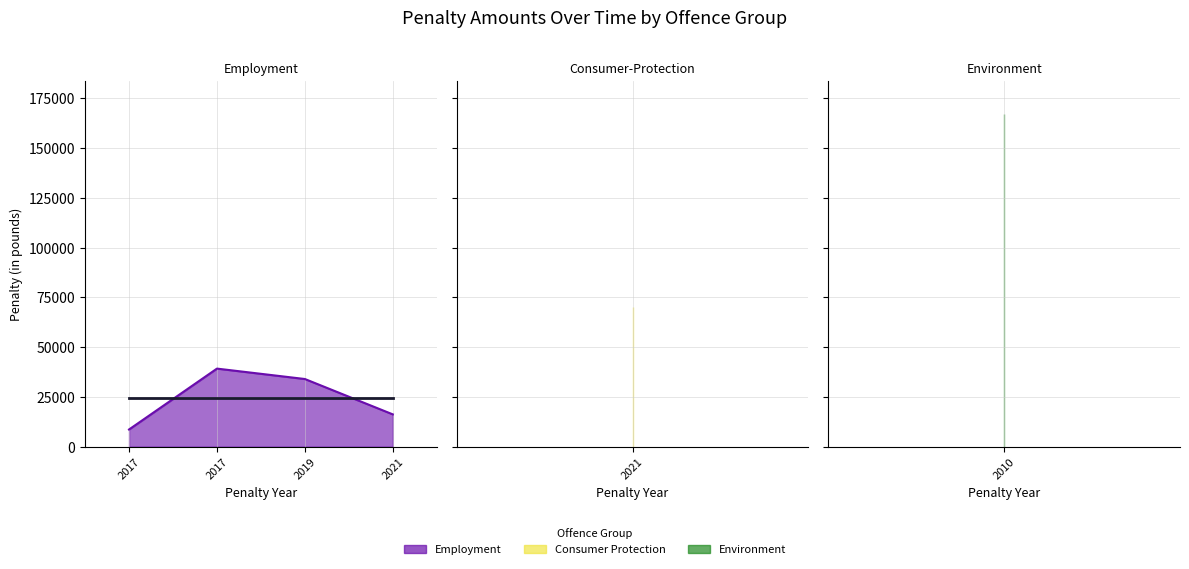

What is the approximate value at 2021, to the nearest 10?

70000